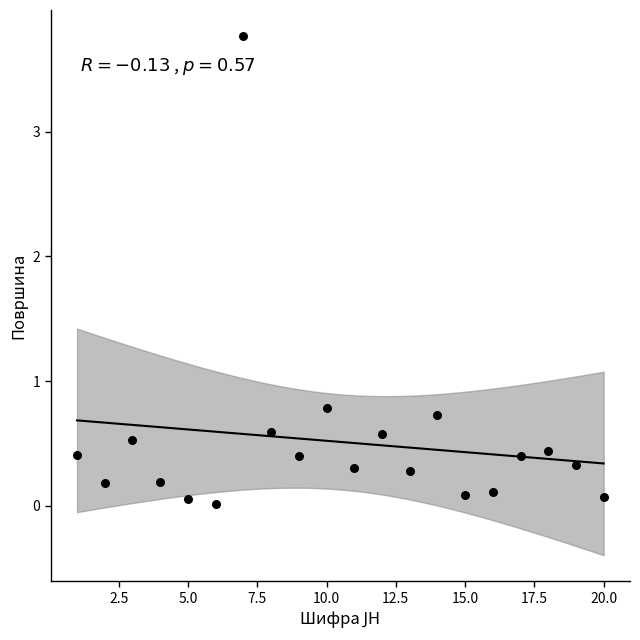

What is the range of Y values (max minus min)?

3.8